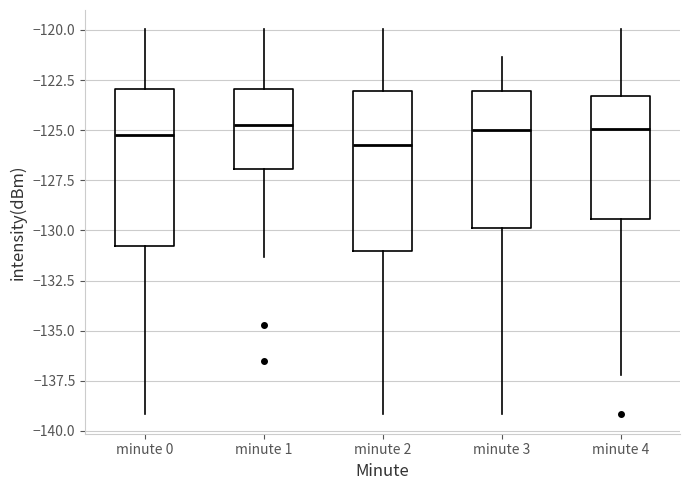

Reading left to right, read every box against the y-axis: the position of its median line, the range the box covers, and the ends of its whiskers. The values are not printed on the chart, so give them approximately, as read against the axis.

minute 0: median -125.5, box -131.0 to -123.0, whiskers -139.0 to -120.0
minute 1: median -124.5, box -127.0 to -123.0, whiskers -131.5 to -120.0
minute 2: median -126.0, box -131.0 to -123.0, whiskers -139.0 to -120.0
minute 3: median -125.0, box -130.0 to -123.0, whiskers -139.0 to -121.5
minute 4: median -125.0, box -129.5 to -123.5, whiskers -137.0 to -120.0